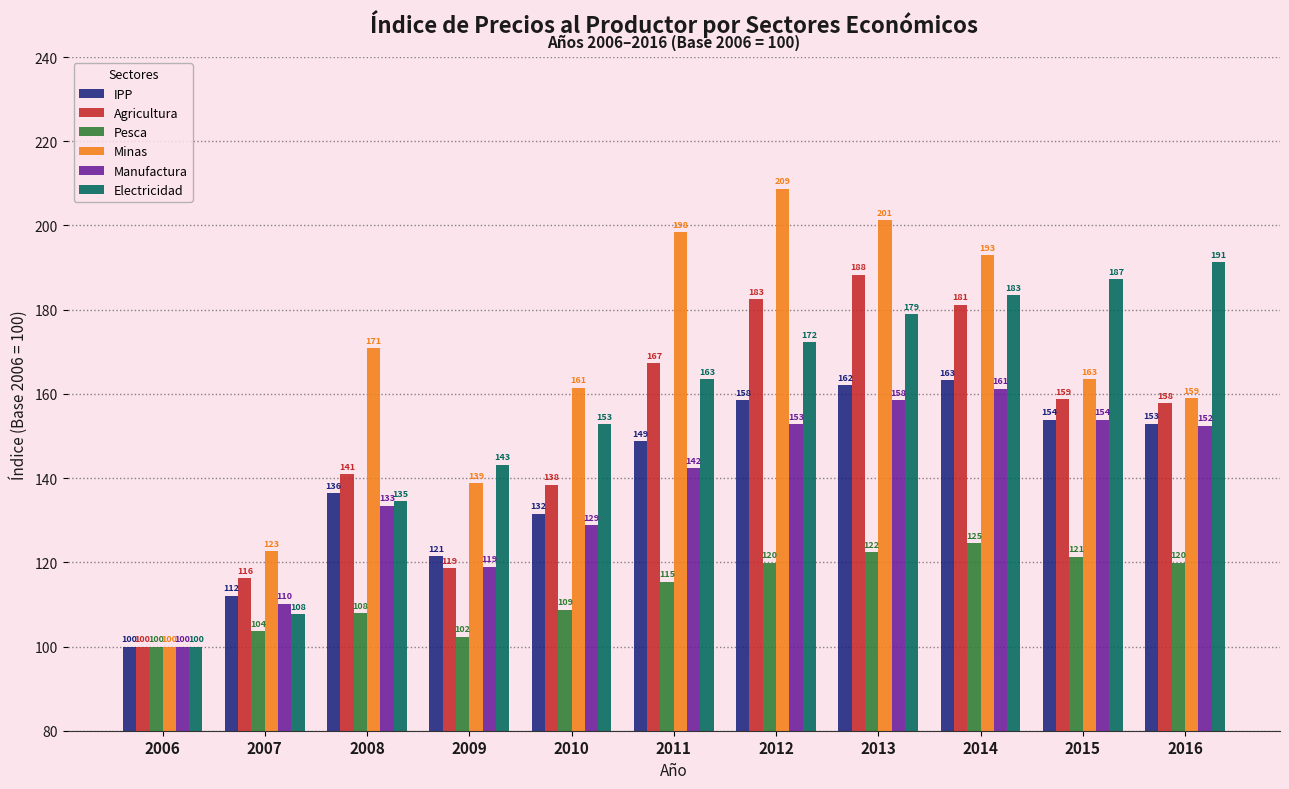

What are all the series names shown in the legend?

IPP, Agricultura, Pesca, Minas, Manufactura, Electricidad